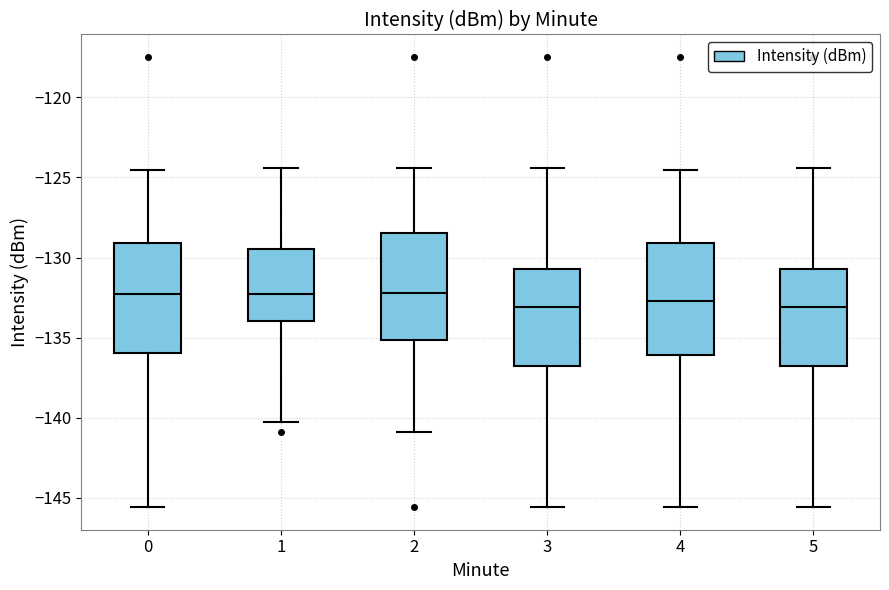

Where is the upper edge of the box at x = 1 on the y-axis? The values are not printed on the chart, so give them approximately, as read against the axis.

-129.5